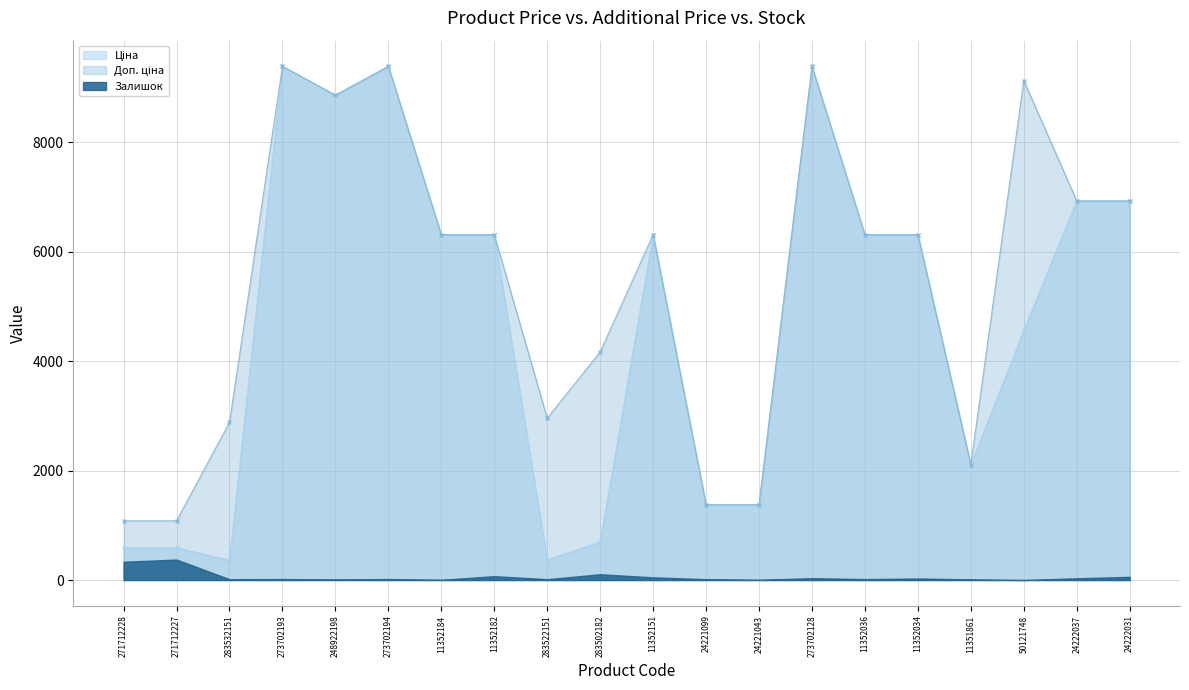

Where is the first local minimum for Доп. ціна?

248922198